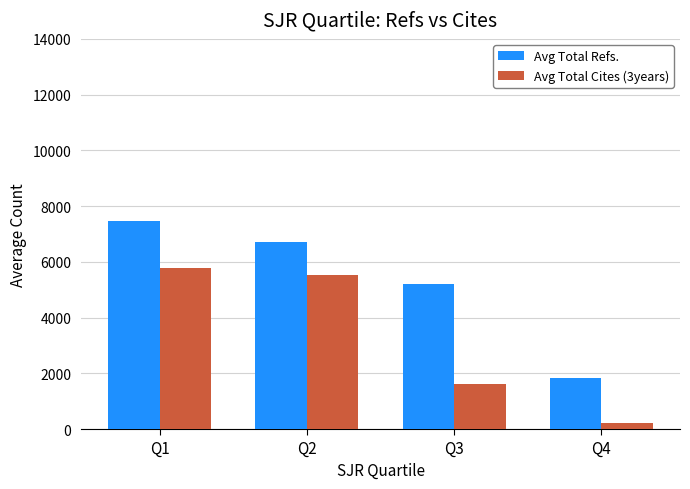

How many bars are there in each group?

2